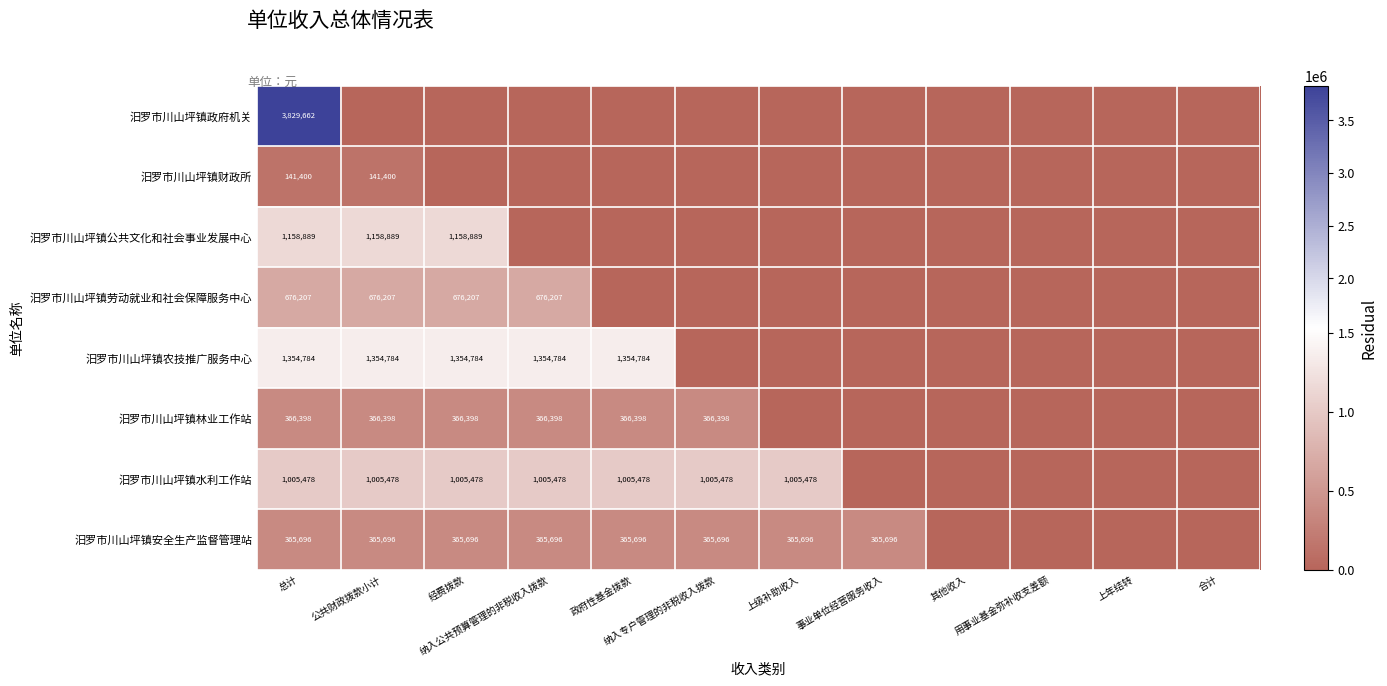

At which category does the chart reach its minimum across all series?

公共财政拨款小计